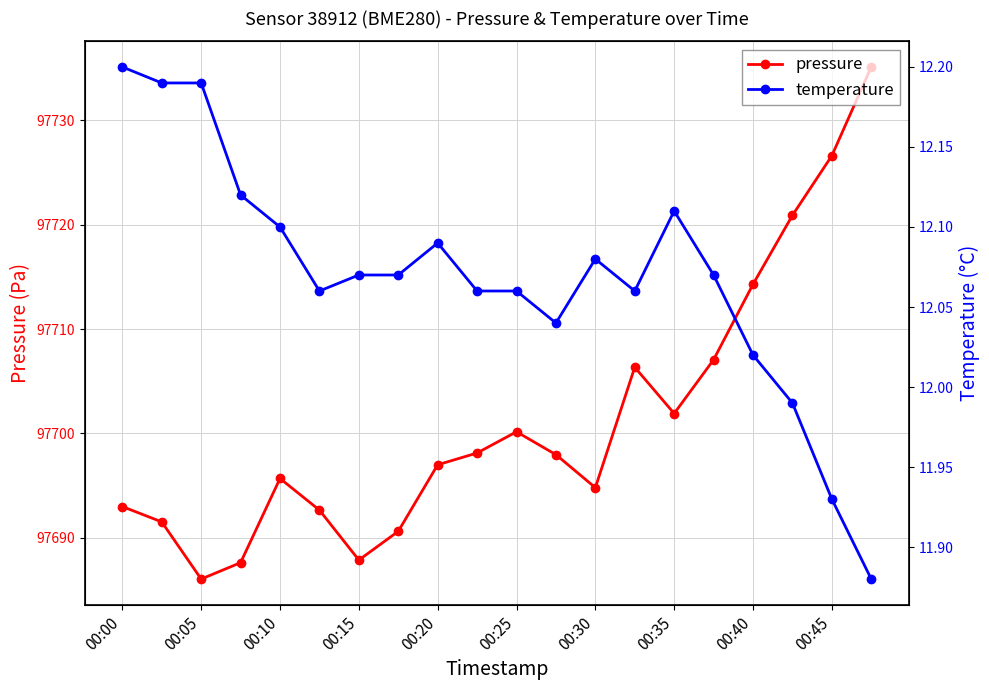

How many interior local peaks does the temperature series have?

3